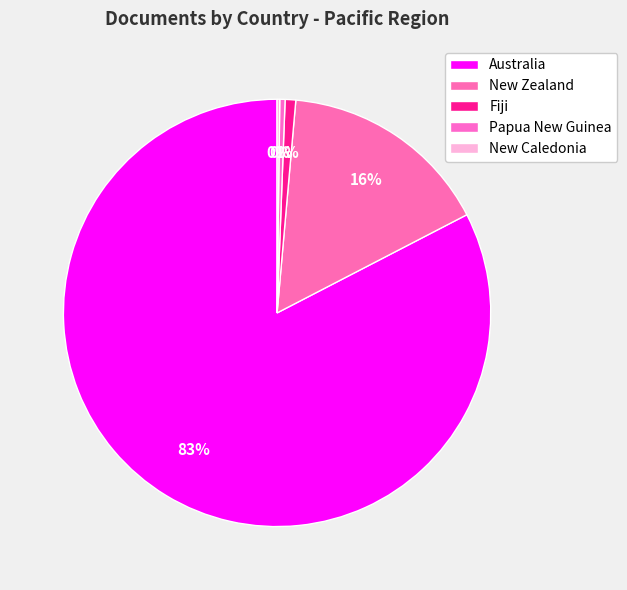

Which slice is the largest?

Australia